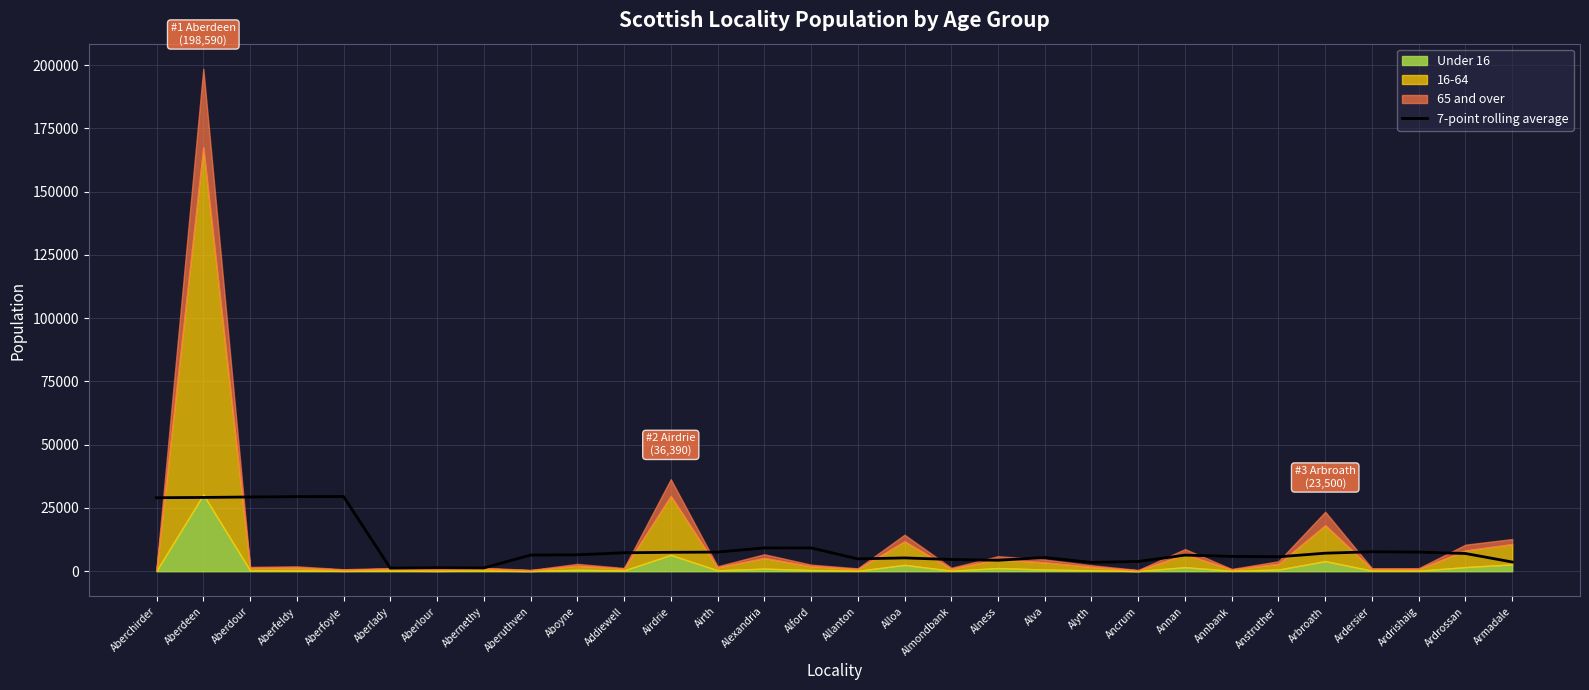

The 7-point rolling average series shows 6494.3 at Aboyne. True or false?

True